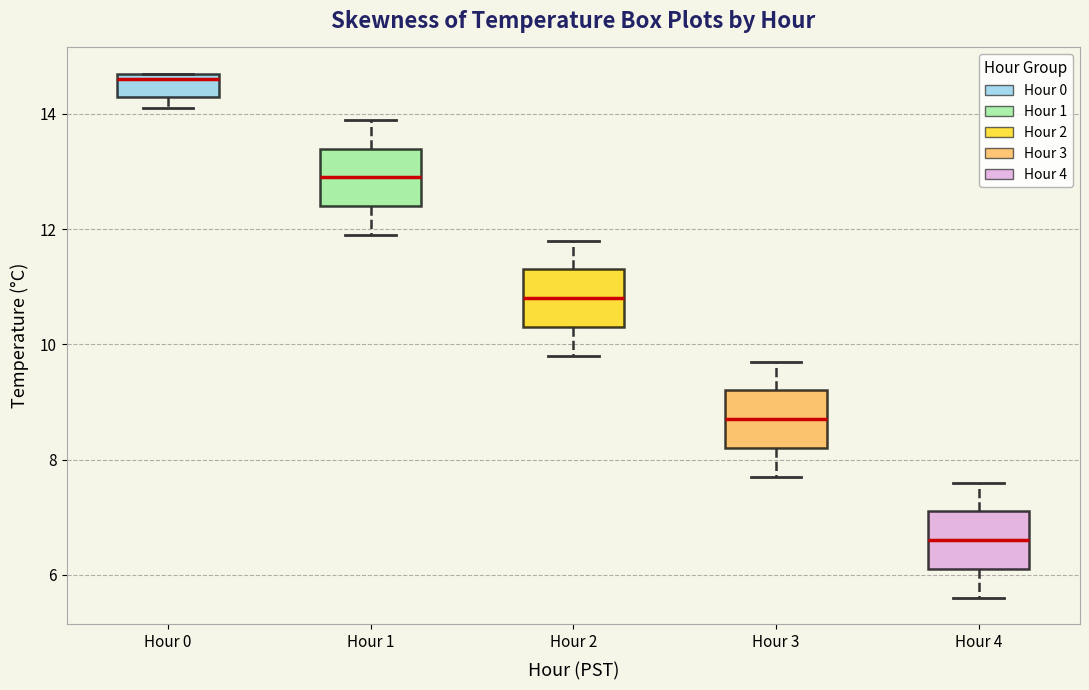

Where is the lower edge of the box for Hour 3 on the y-axis? The values are not printed on the chart, so give them approximately, as read against the axis.

8.2